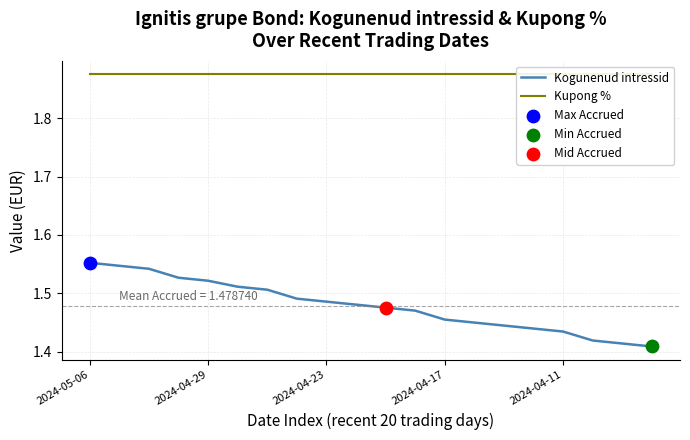

Is it true that Kogunenud intressid equals 0.6 at 2024-04-29?

False